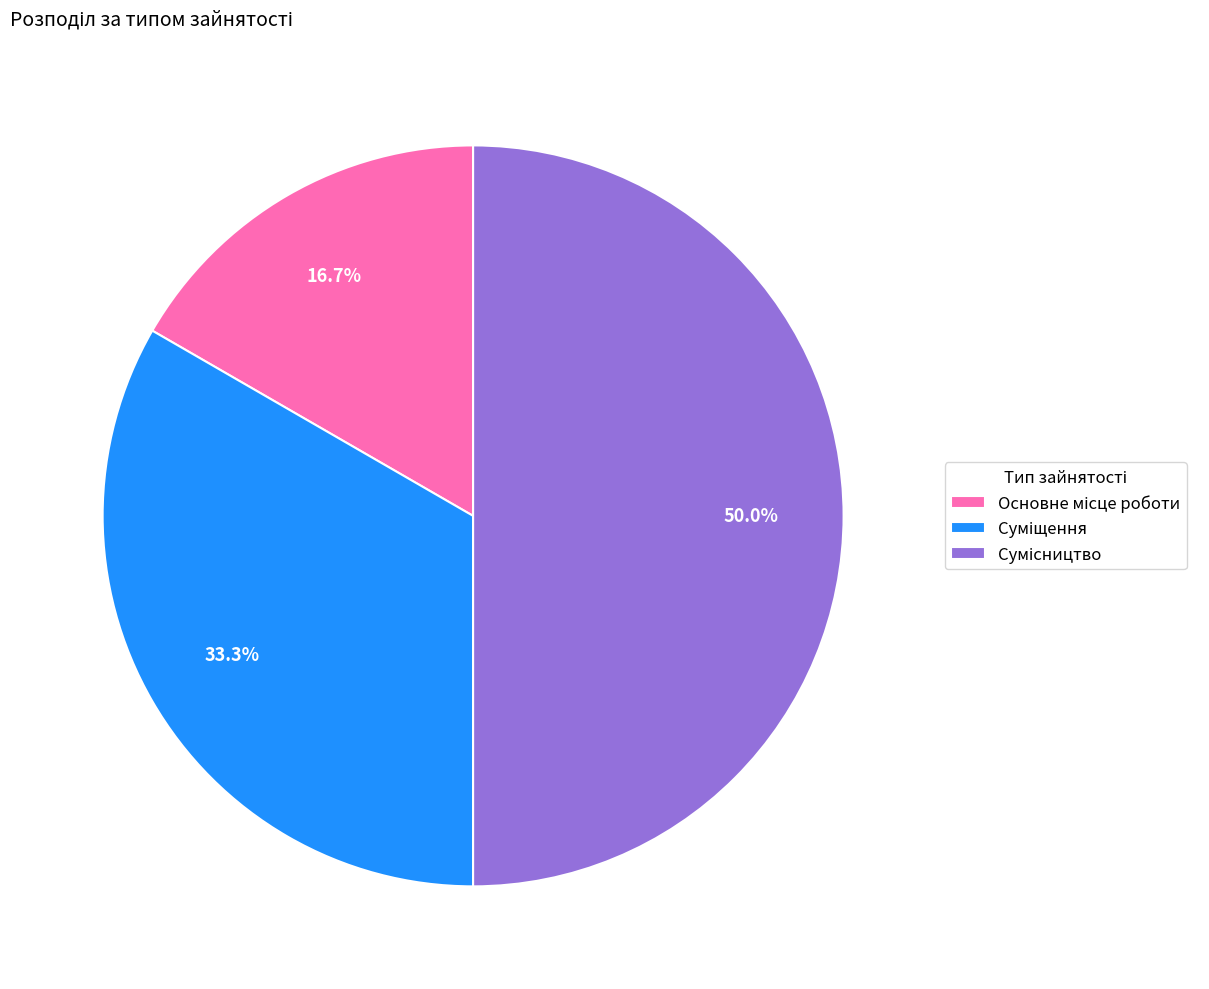

Is Основне місце роботи the majority of the pie?

No